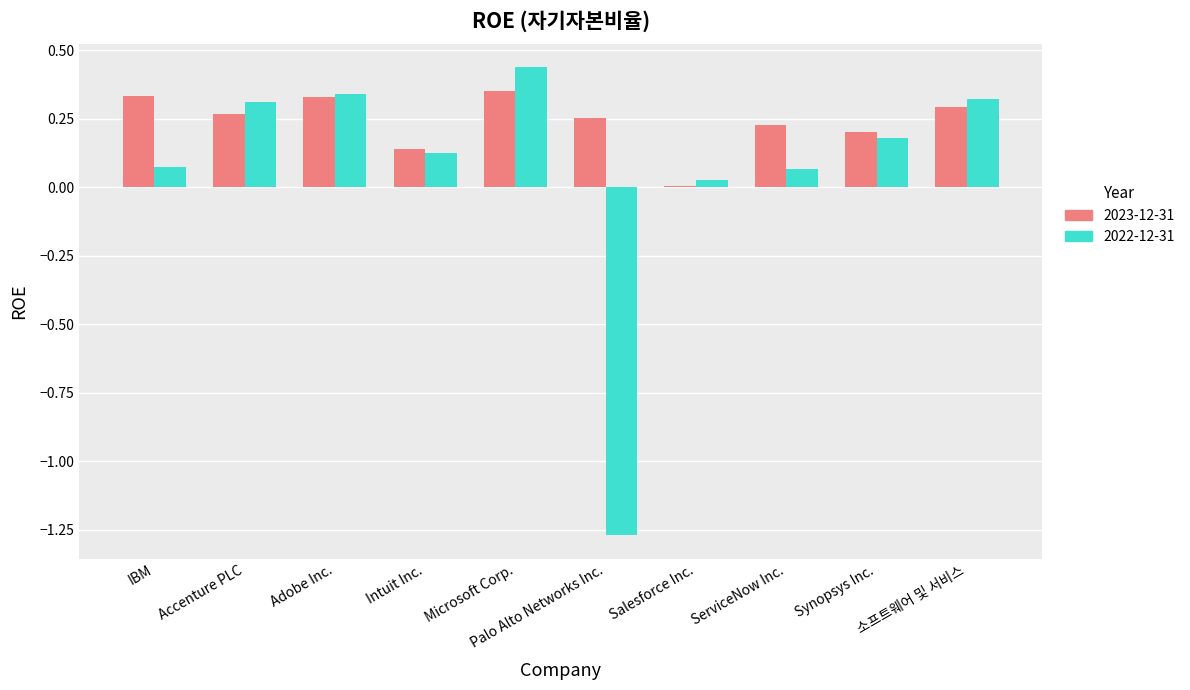

Which category has the highest value in the 2022-12-31 series?

Microsoft Corp.